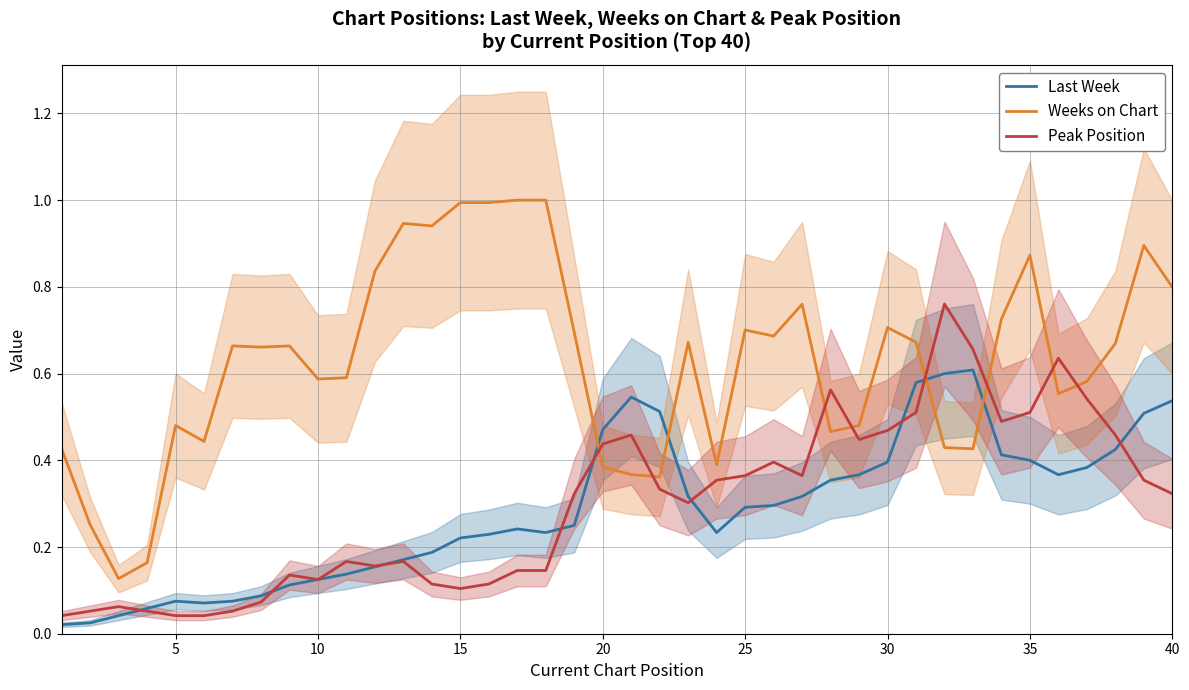

After their last crossing, which series has the higher values: Last Week or Weeks on Chart?

Weeks on Chart